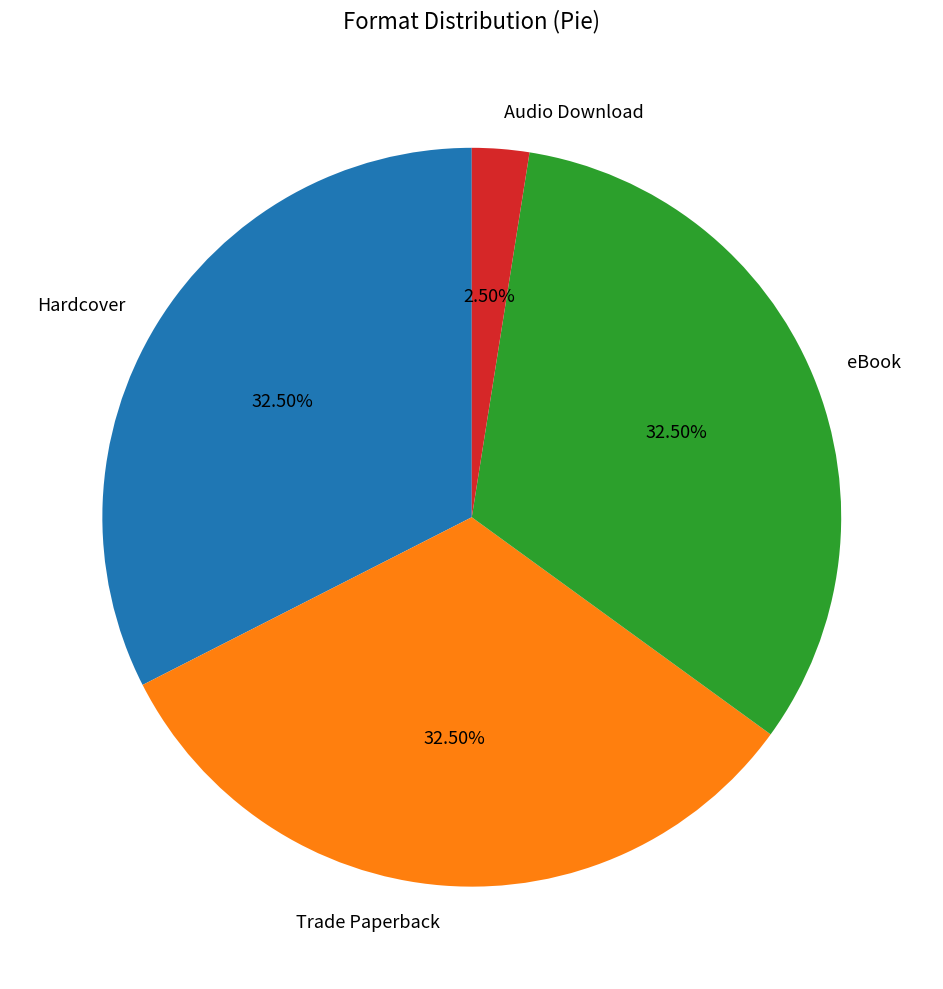

What is the smallest slice in the pie chart?

Audio Download